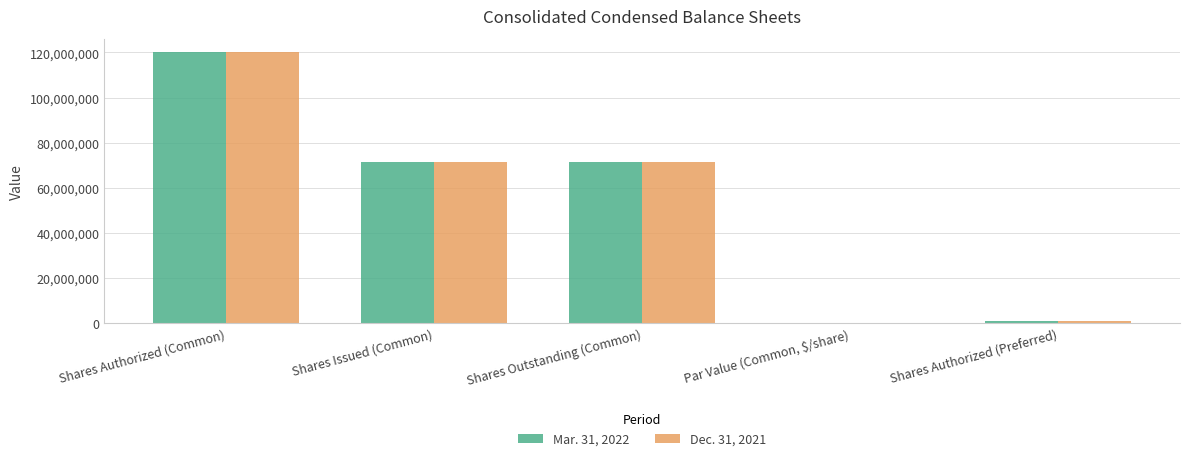

What is the sum of the Dec. 31, 2021 values at Shares Issued (Common) and Par Value (Common, $/share)?

71585295.0